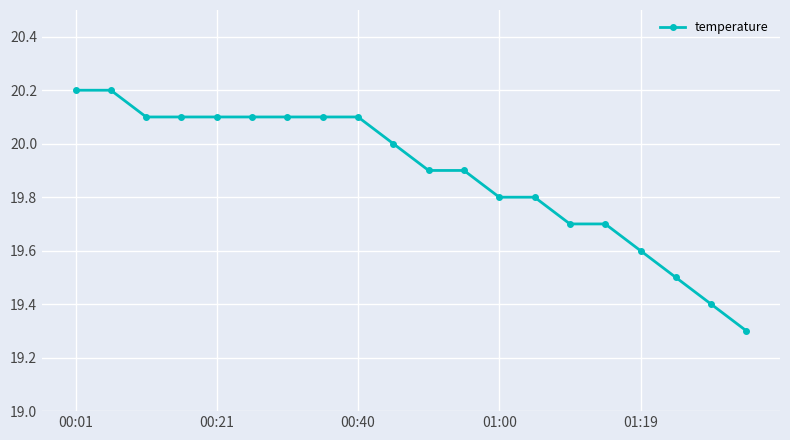

What is the greatest value displayed?

20.2